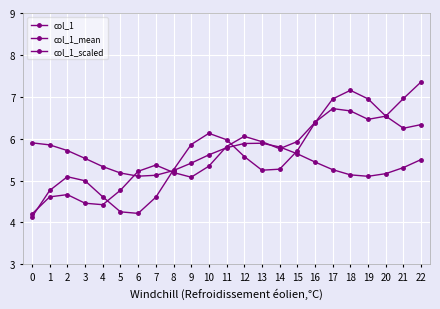

Rank the series by their average value, from lowest to highest.

col_1_mean, col_1, col_1_scaled